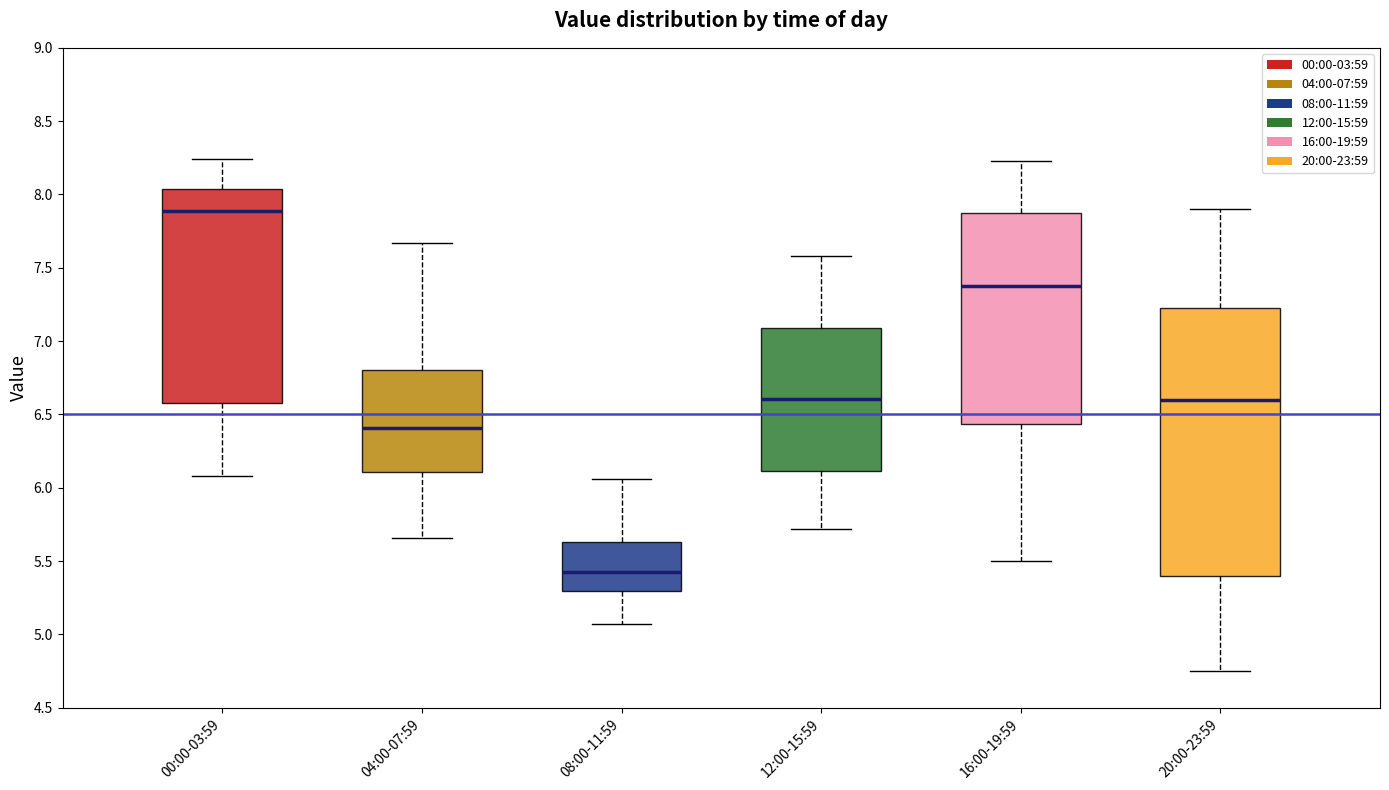

Which box's median line is the highest?

00:00-03:59